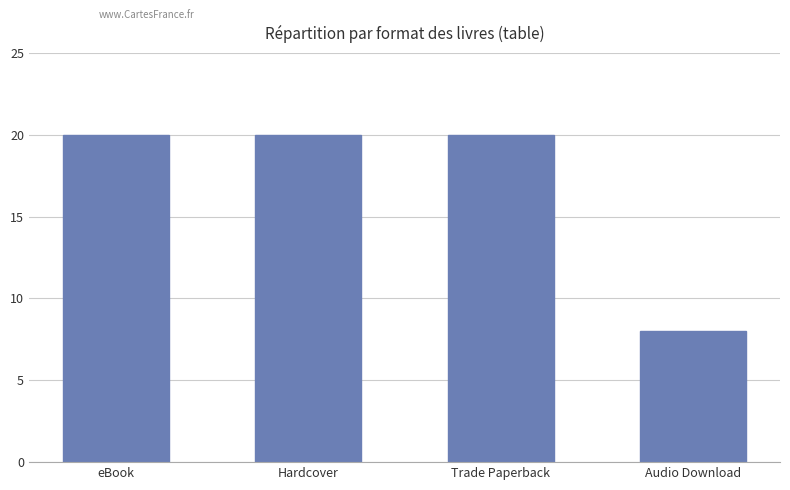

What is the label of the 2nd bar from the left?

Hardcover